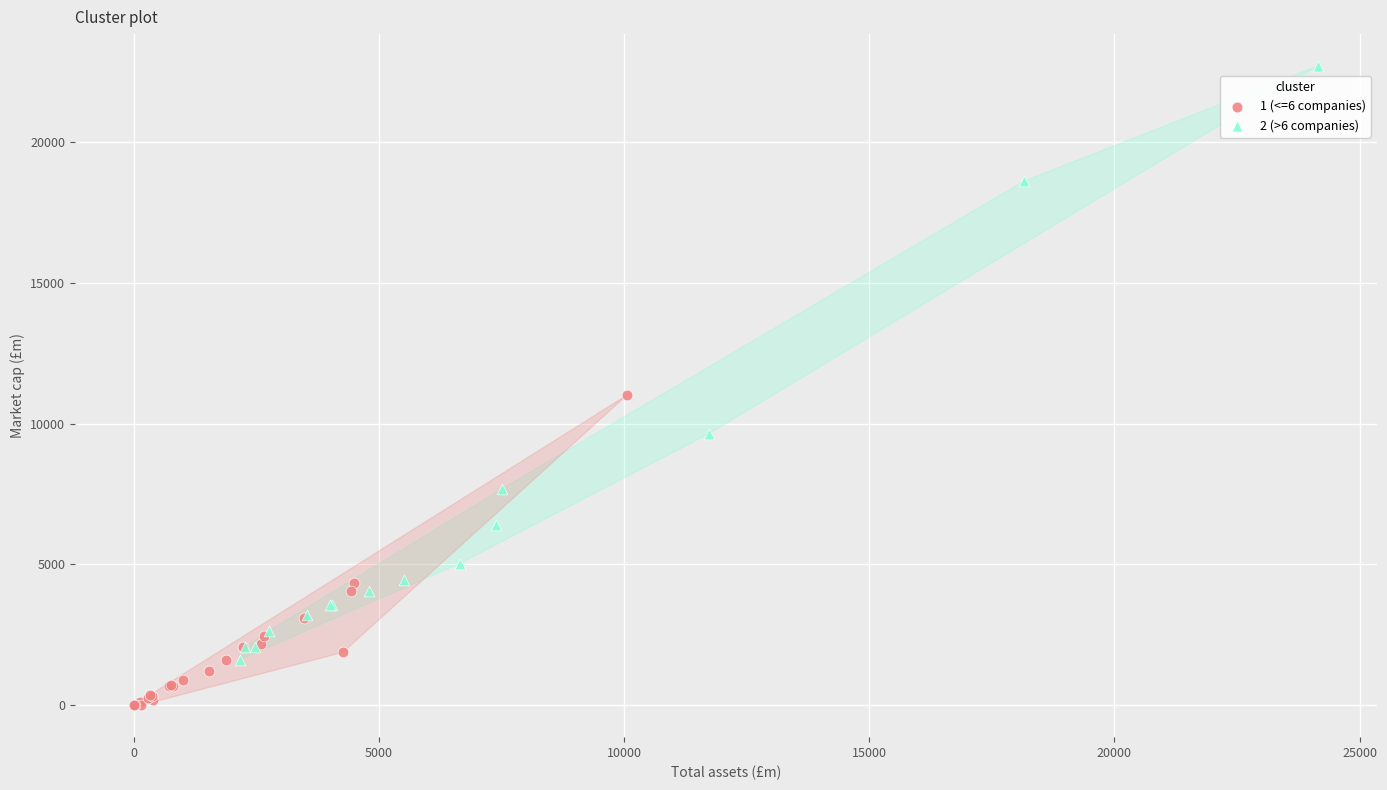

Which series contains the highest Y value?

2 (>6 companies)